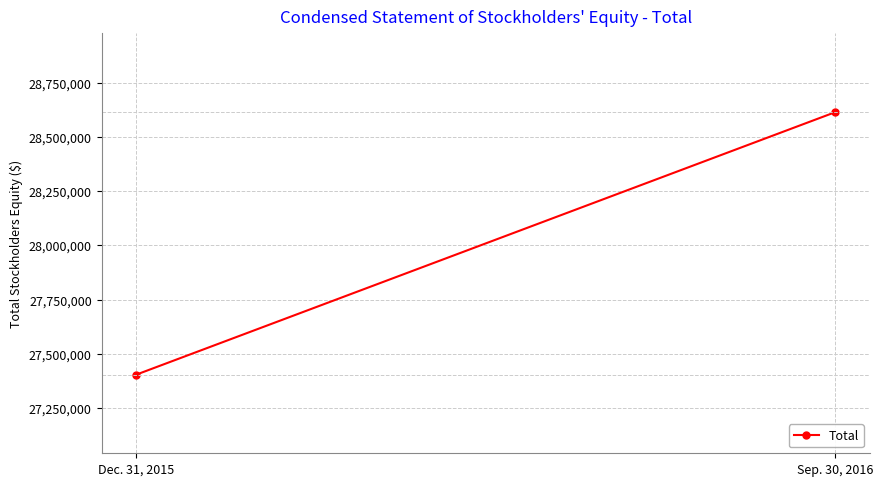

At which label is the value closest to 28009274?

Dec. 31, 2015